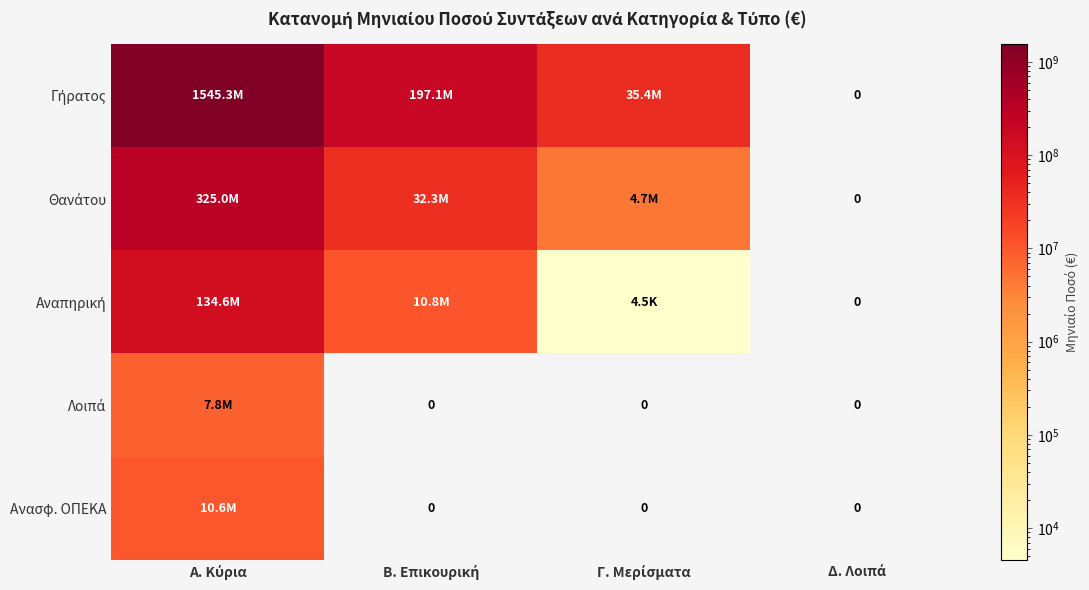

Rank the categories by Γήρατος value from highest to lowest.

Α. Κύρια, Β. Επικουρική, Γ. Μερίσματα, Δ. Λοιπά